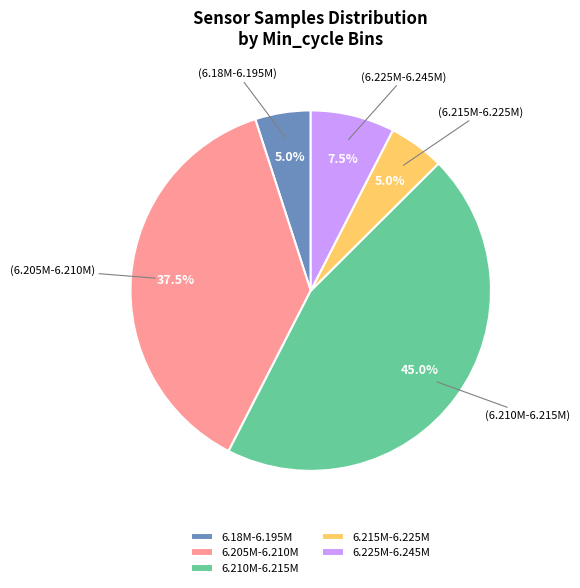

Which category has the biggest portion of the pie?

6.210M-6.215M